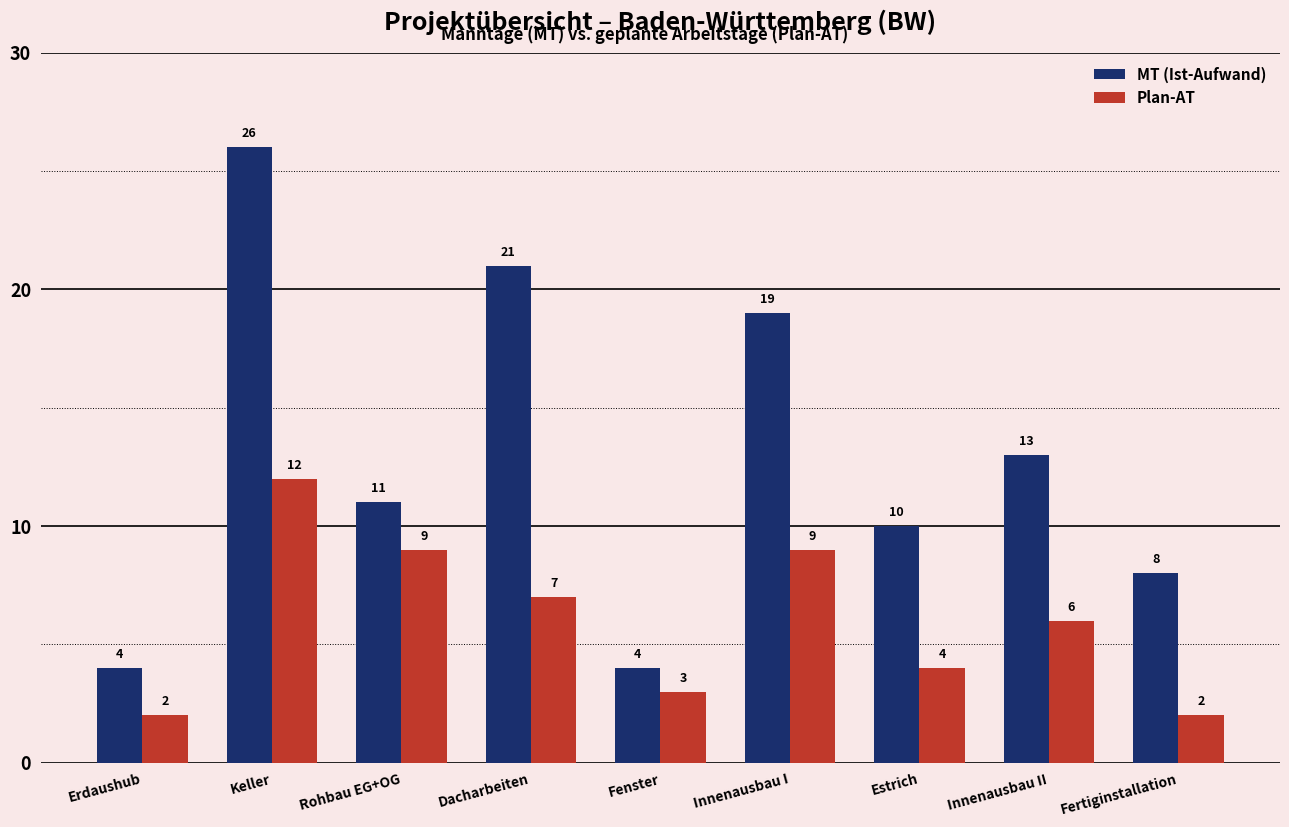

Read the MT (Ist-Aufwand) value at Fertiginstallation.

8